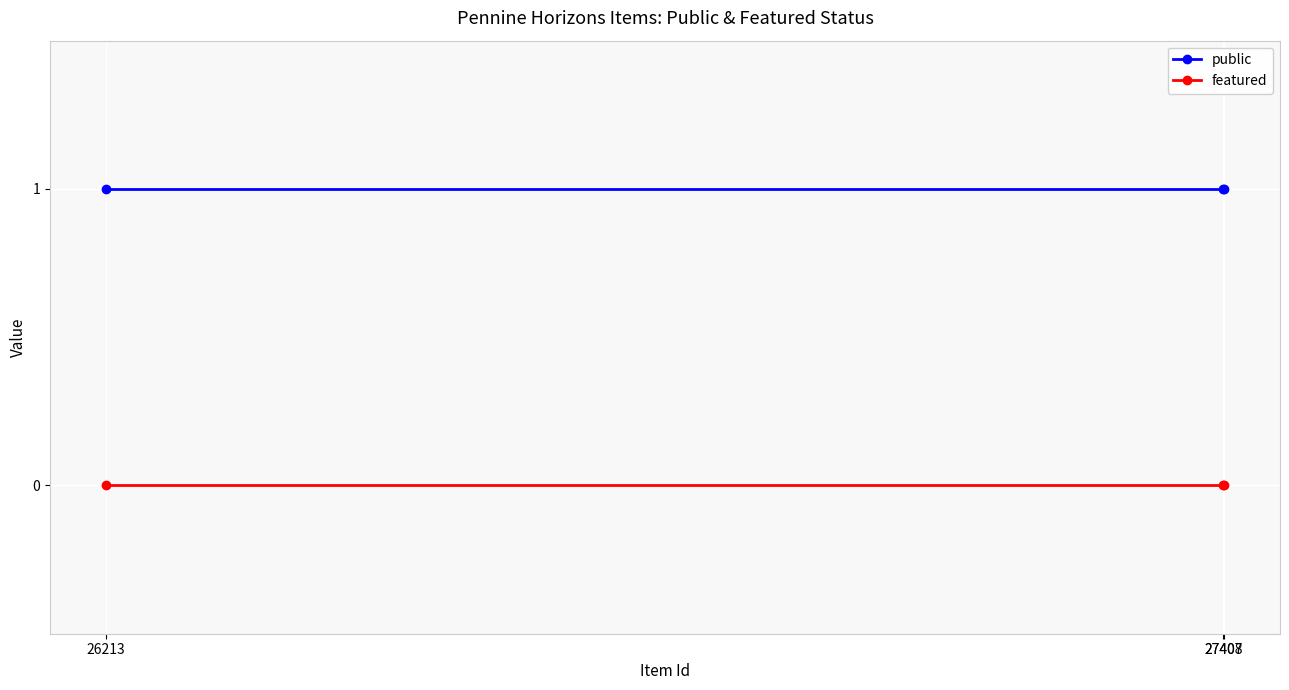

What is the sum of the public values at 27407 and 27408?

2